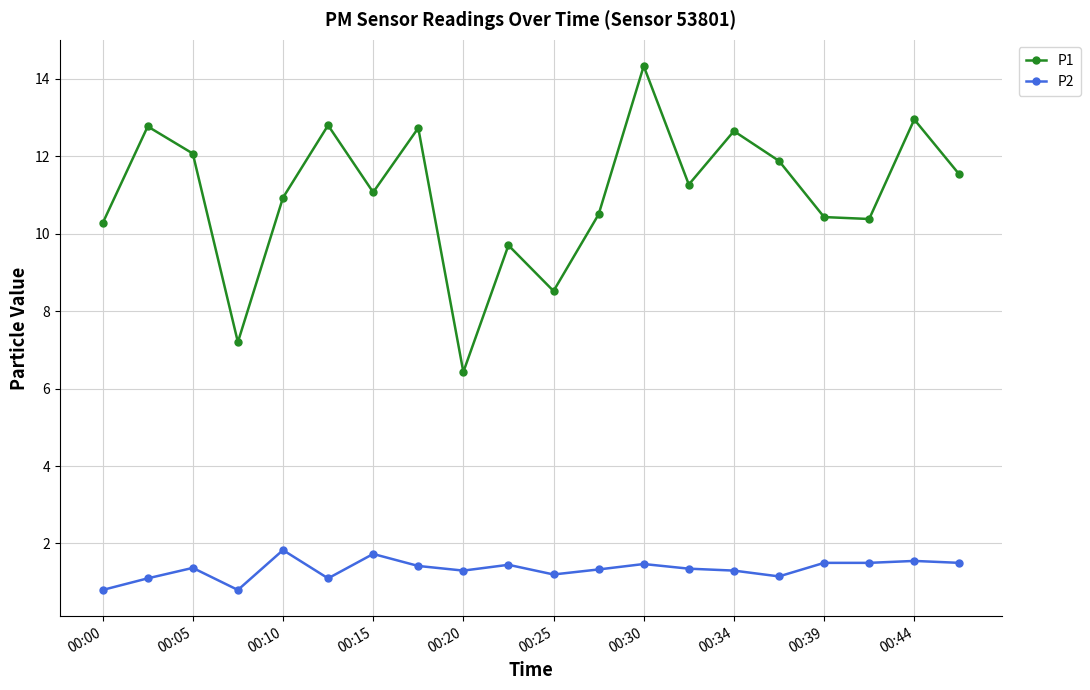

What is the greatest value displayed?

14.3